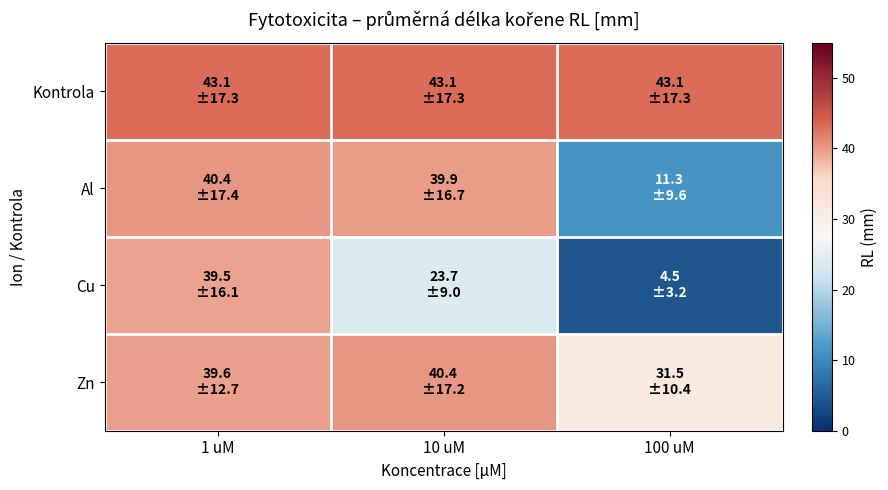

Reading left to right, what are all the values shown in this chart?

Kontrola: 1 uM=43.1	10 uM=43.1	100 uM=43.1
Al: 1 uM=40.4	10 uM=39.9	100 uM=11.3
Cu: 1 uM=39.5	10 uM=23.7	100 uM=4.5
Zn: 1 uM=39.6	10 uM=40.4	100 uM=31.5